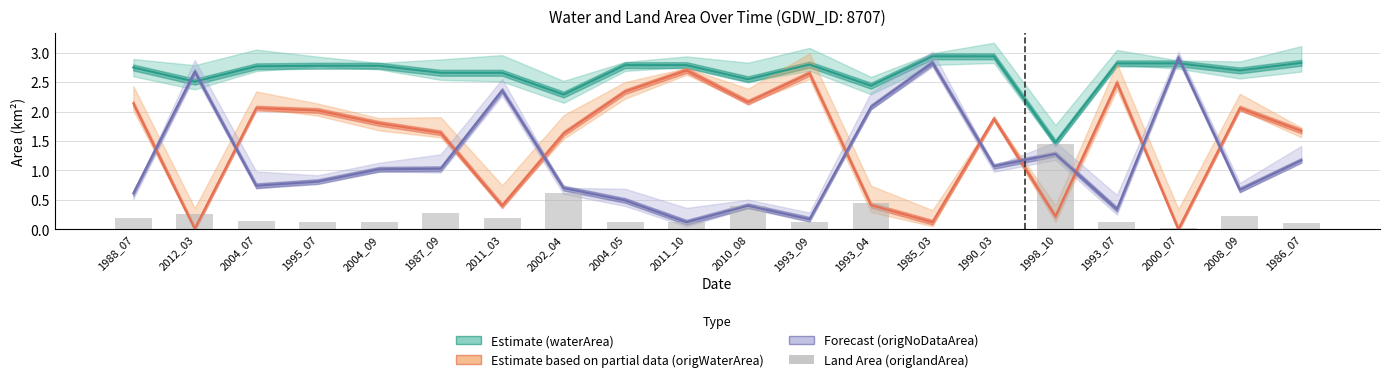

How many data points does each series have?

20